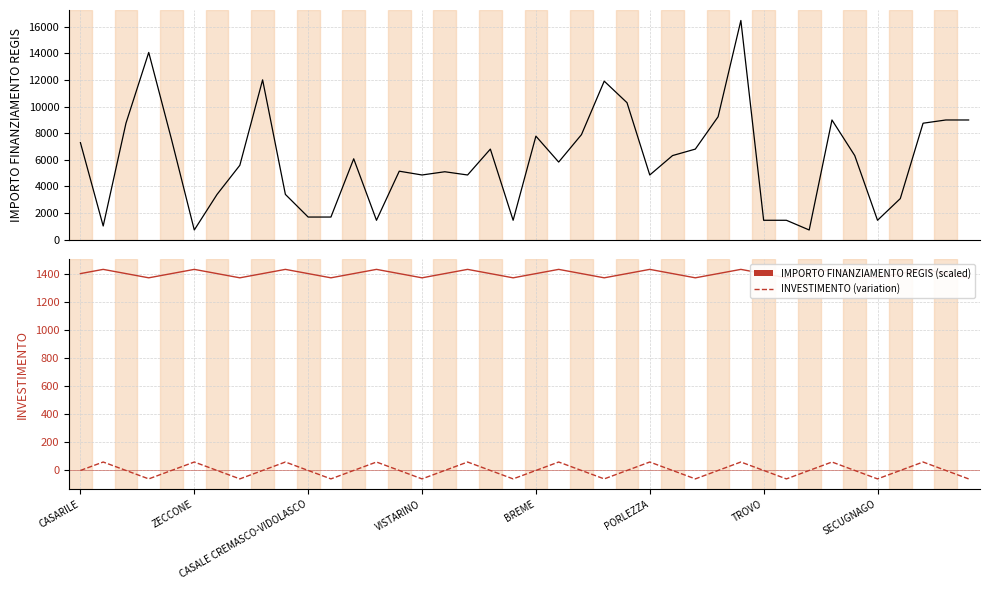

Does the chart display data point markers on the line(s)?

No